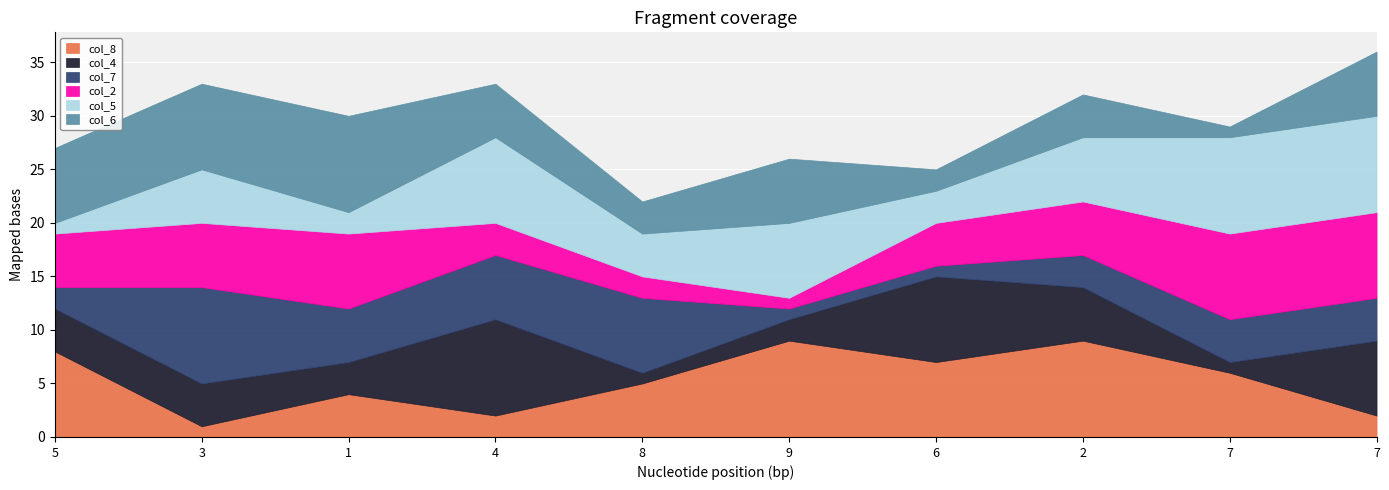

Rank the series by their maximum value, from lowest to highest.

col_2, col_8, col_4, col_7, col_5, col_6